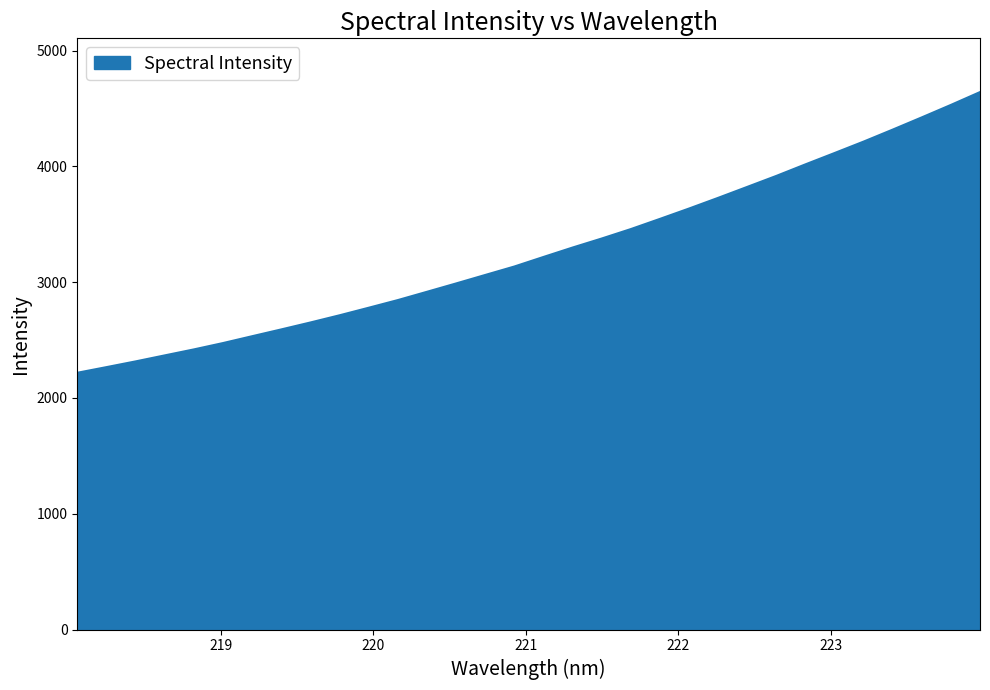

What is the greatest value displayed?

4642.1